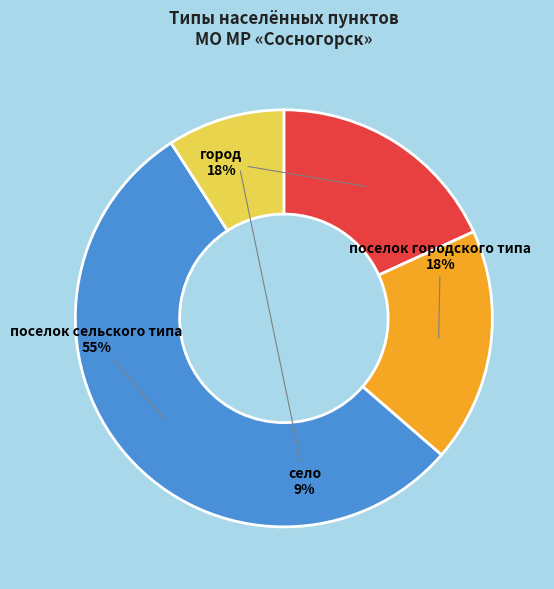

Do поселок сельского типа and город together represent more than half of the pie?

Yes